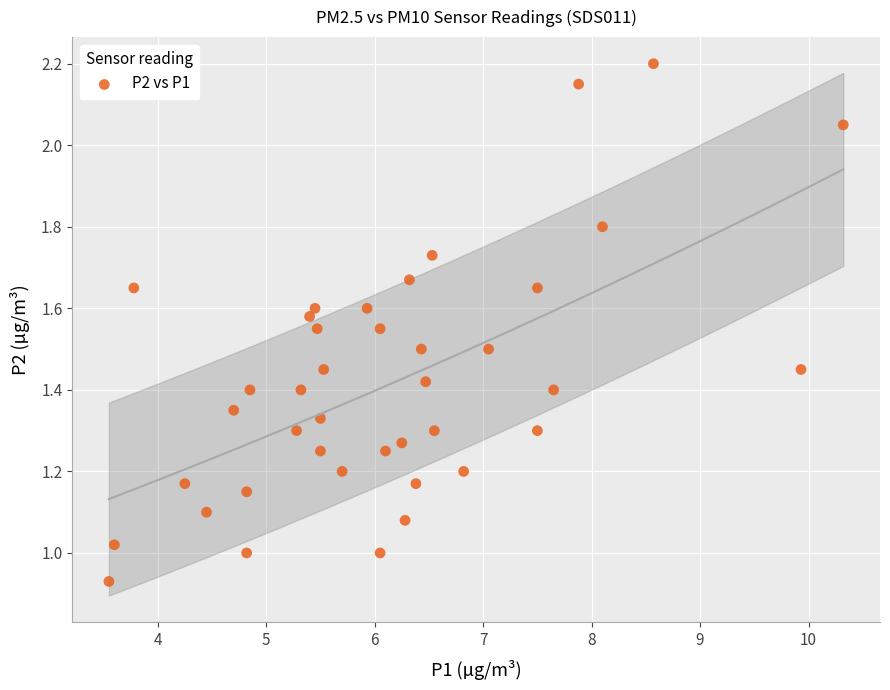

How many points are shown in the scatter plot?

40